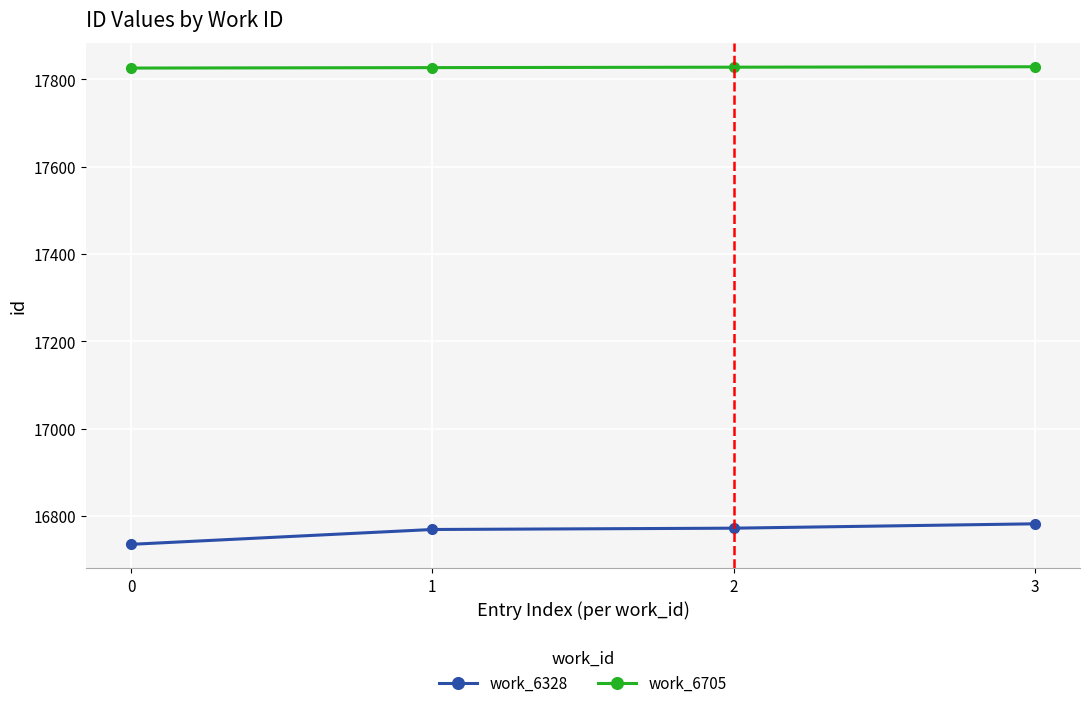

What is the value of the work_6705 point at the 1st from the left?

17826